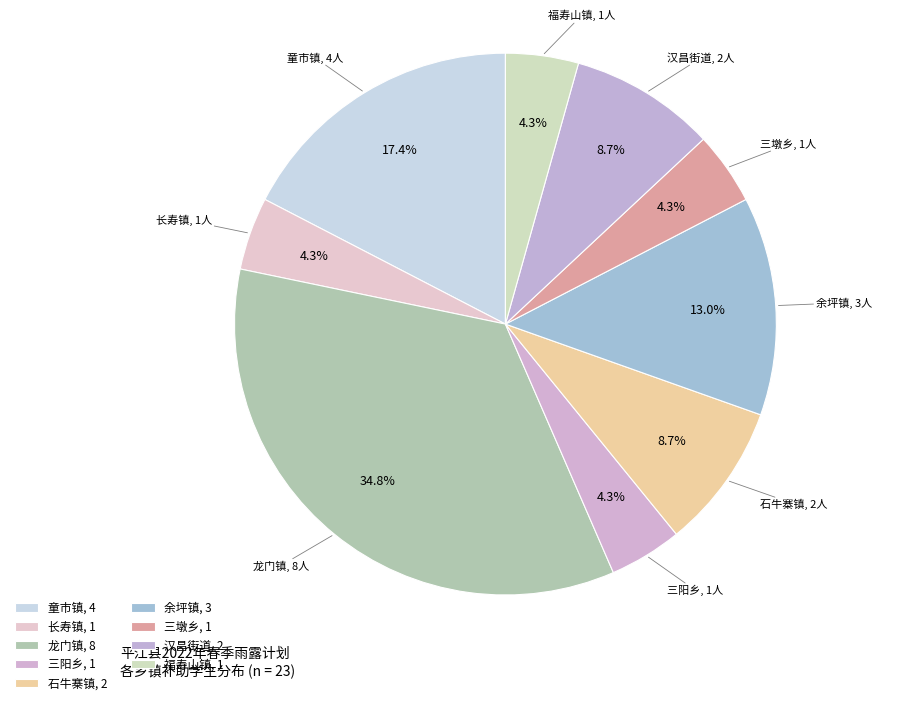

Count the number of slices in the pie.

9